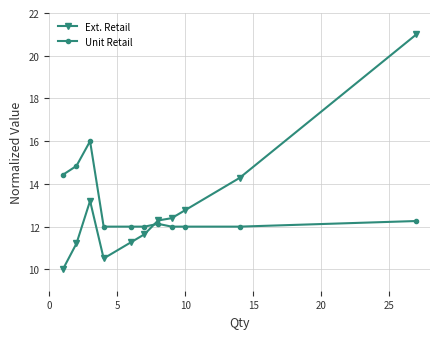

What is the value of the Ext. Retail point at the 3rd from the left?

13.2